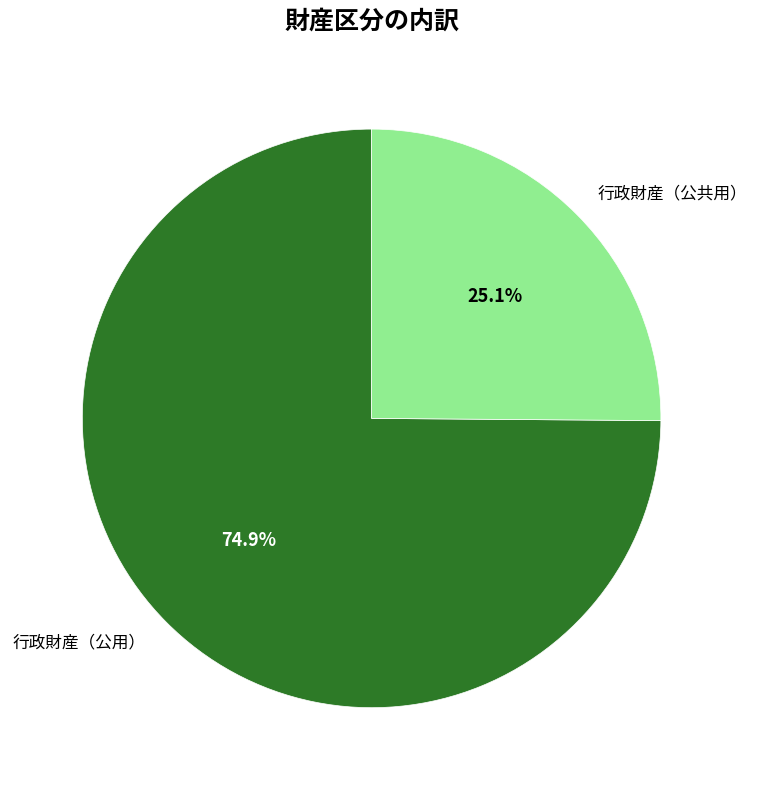

How many segments does this pie chart have?

2